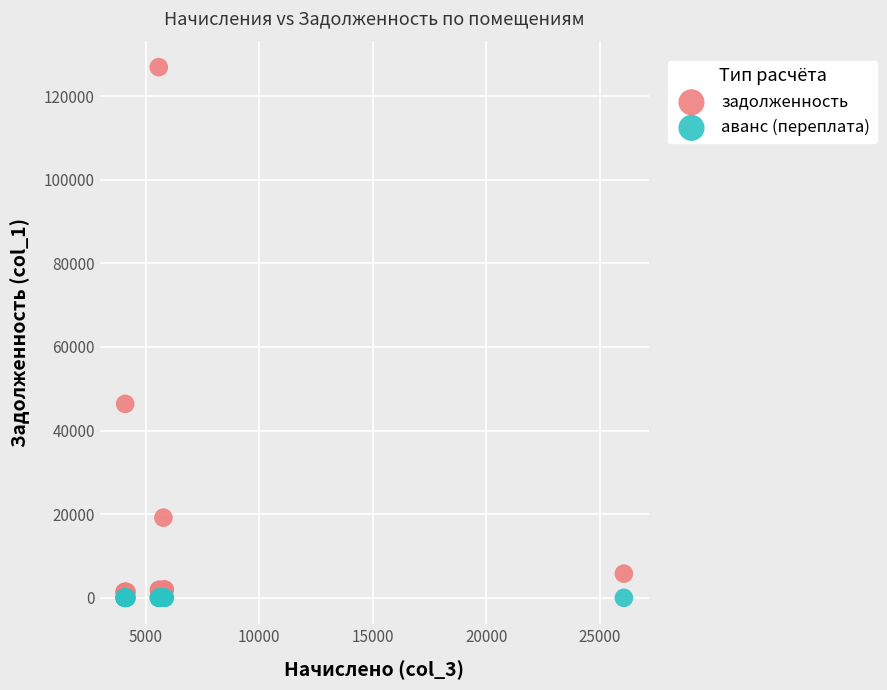

Across all series, what Y value is closest to 63444?

46376.0